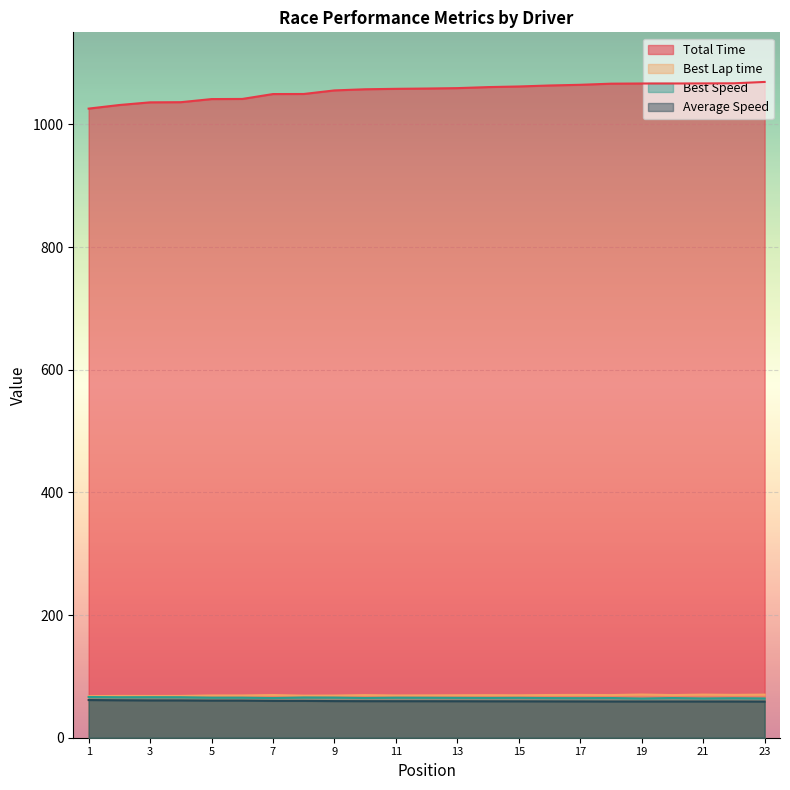

Which series has the largest total across all categories?

Total Time